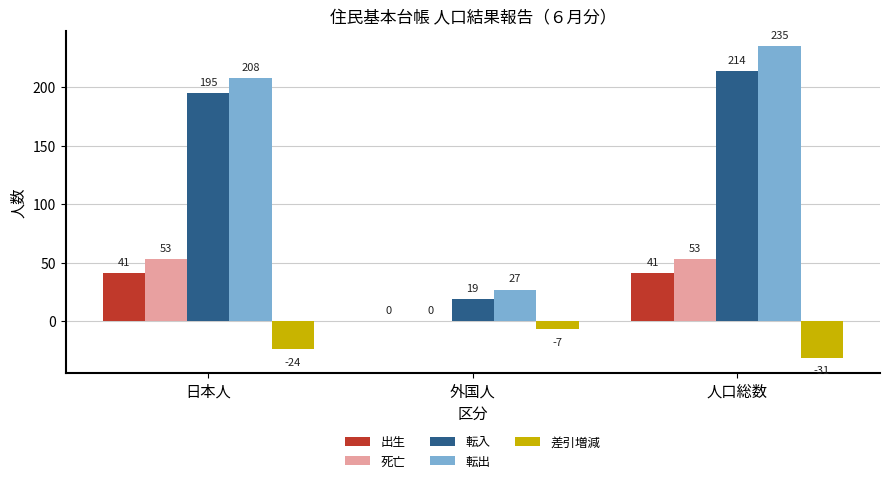

At which category is the sum across all series the highest?

人口総数